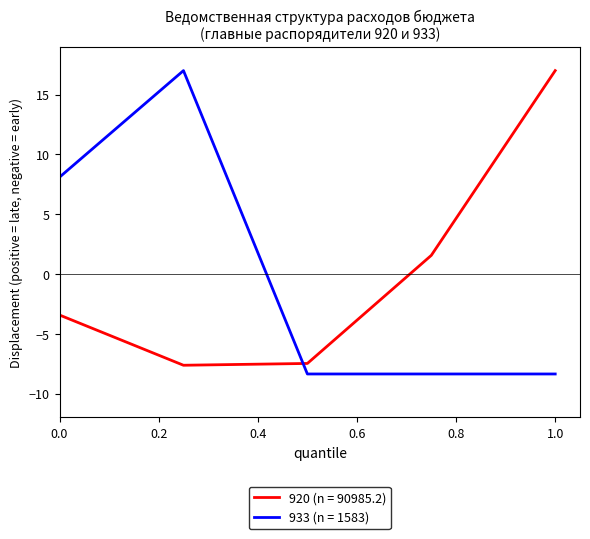

What is the highest value of the 920 (n = 90985.2) series?

17.0